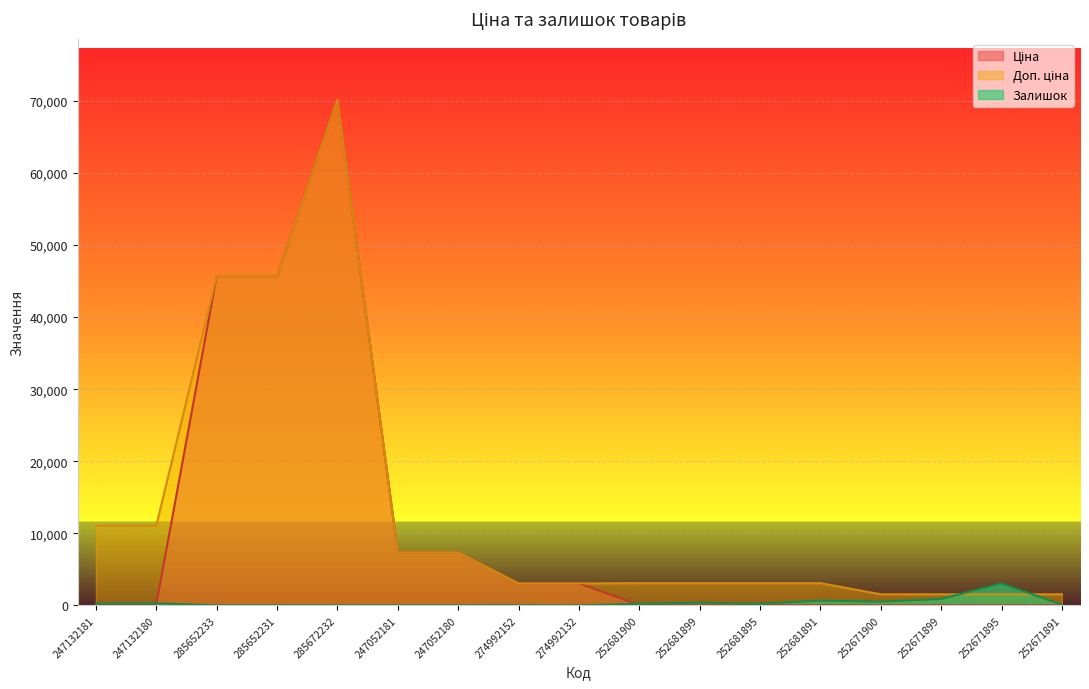

In Ціна, how many points are higher than both neighbors (excluding endpoints)?

1